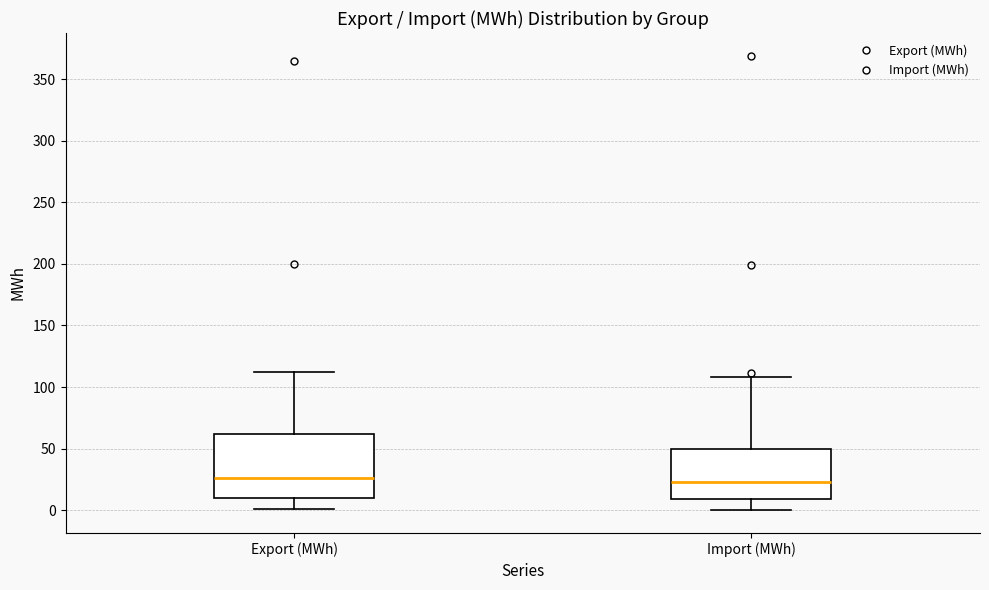

Comparing the boxes themselves (not the whiskers), which one is the tallest?

Export (MWh)